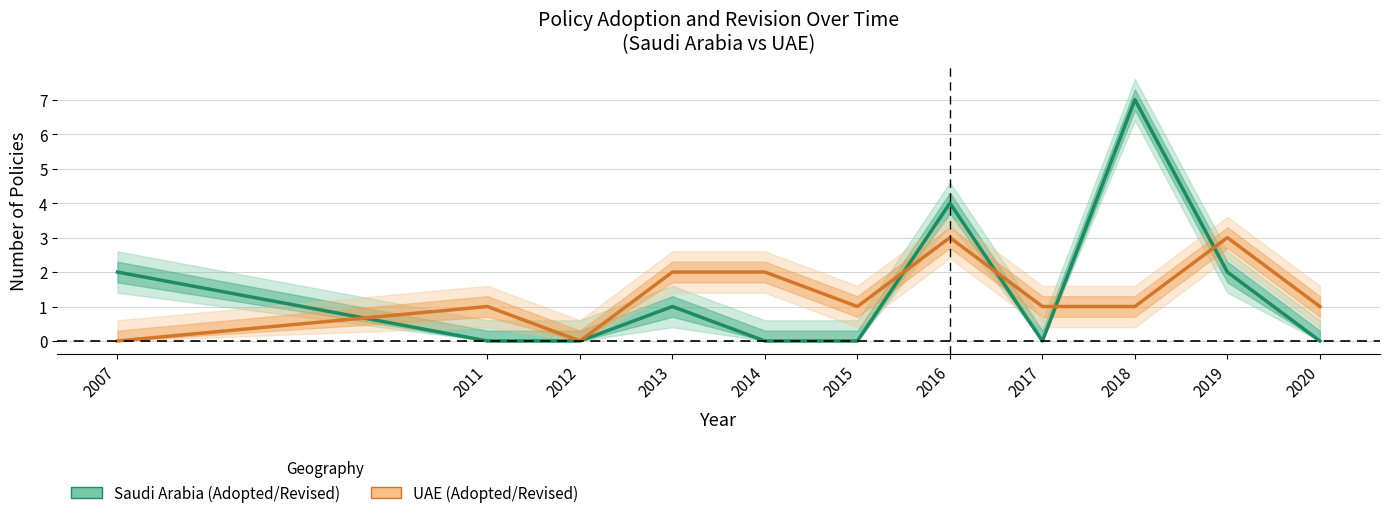

The Saudi Arabia series shows 0 at 2011. True or false?

True